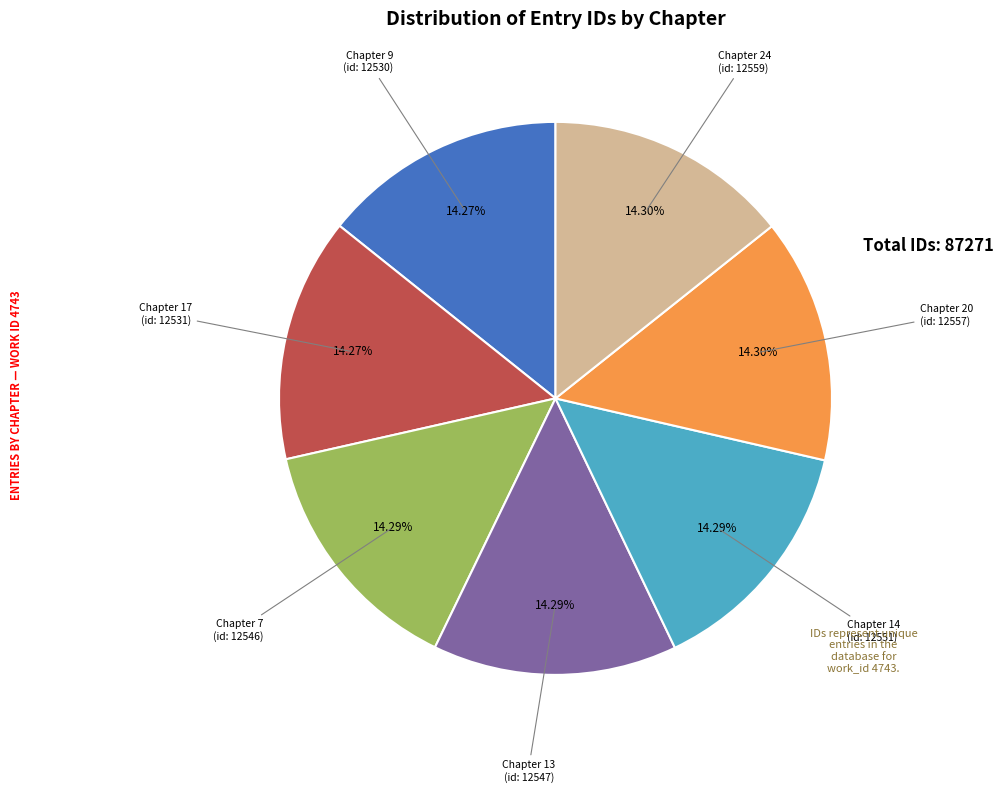

What is the ratio of the value at Chapter 24 to the value at Chapter 7?

1.0